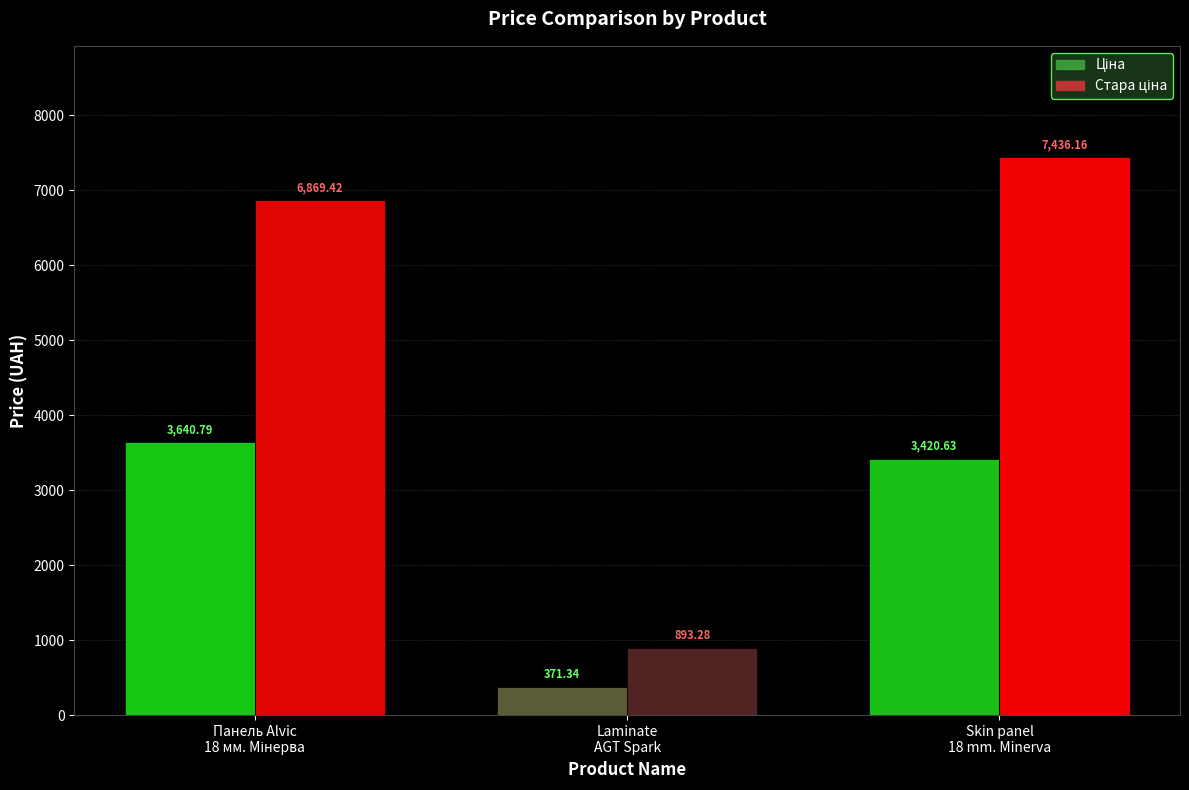

At Skin panel 18 mm. Minerva, list the series in order from smallest to largest.

Ціна, Стара ціна